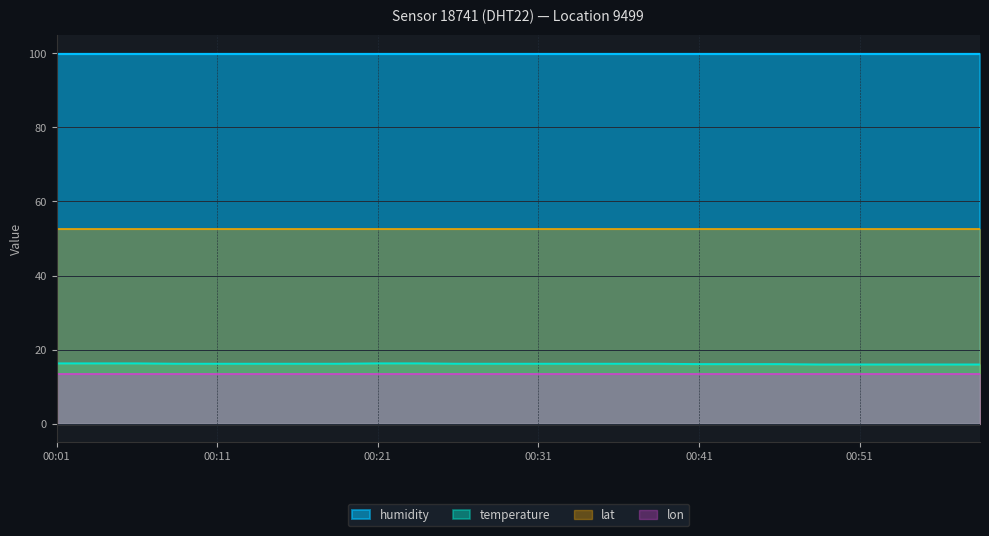

List the series in order of their peak value, highest first.

humidity, lat, temperature, lon